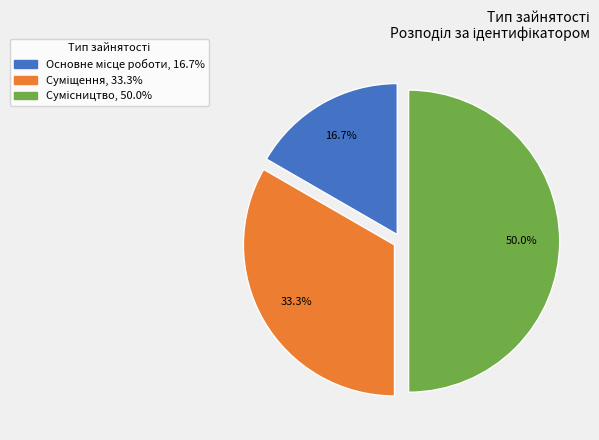

How many slices are in this pie chart?

3